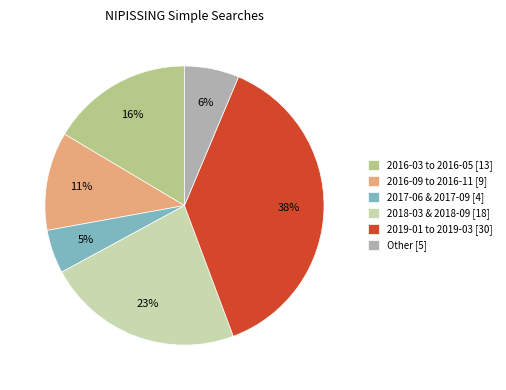

How many segments does this pie chart have?

6